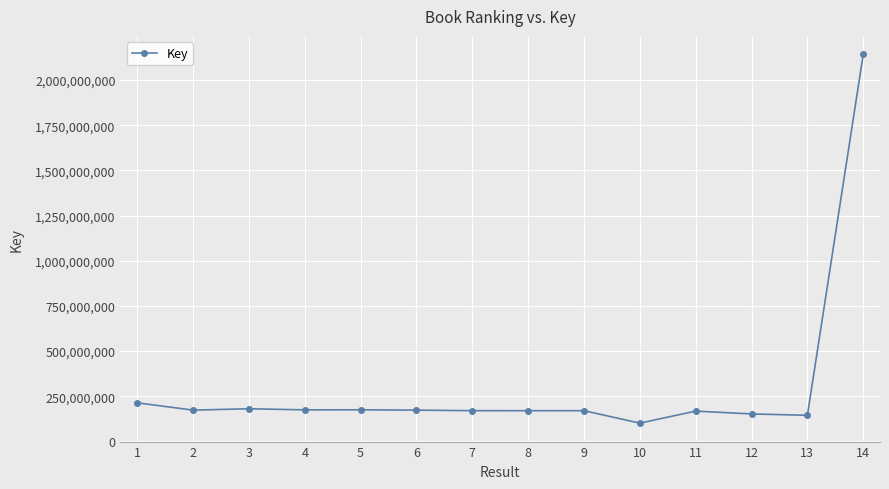

Where is the data nearest to the value 1121544769?

1